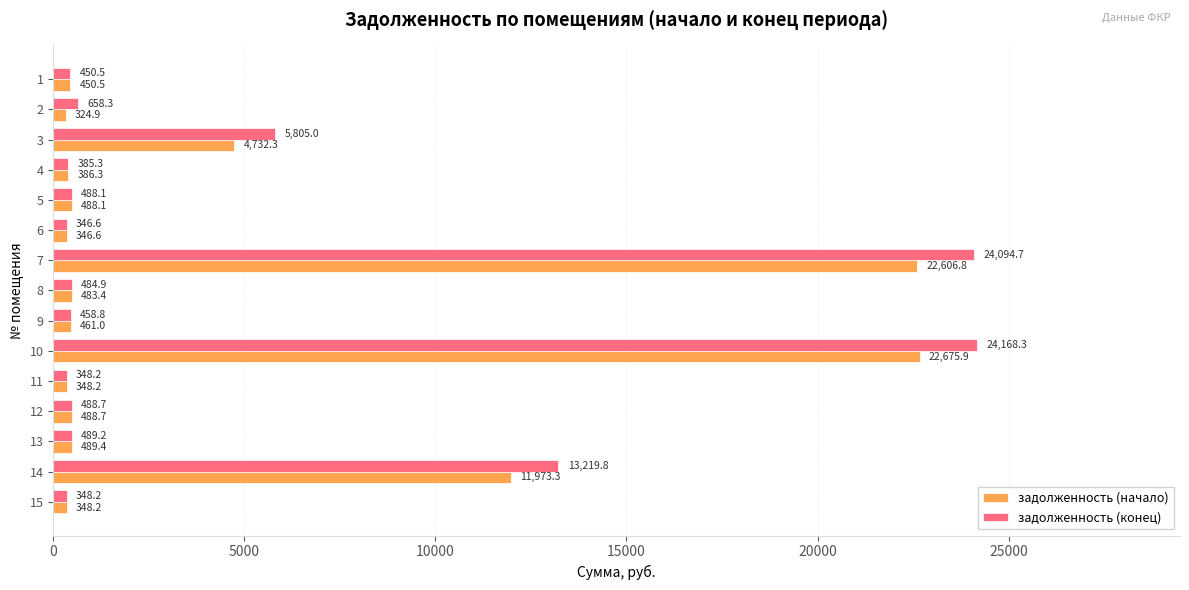

Is it true that задолженность (начало) equals 461.0 at 9?

True